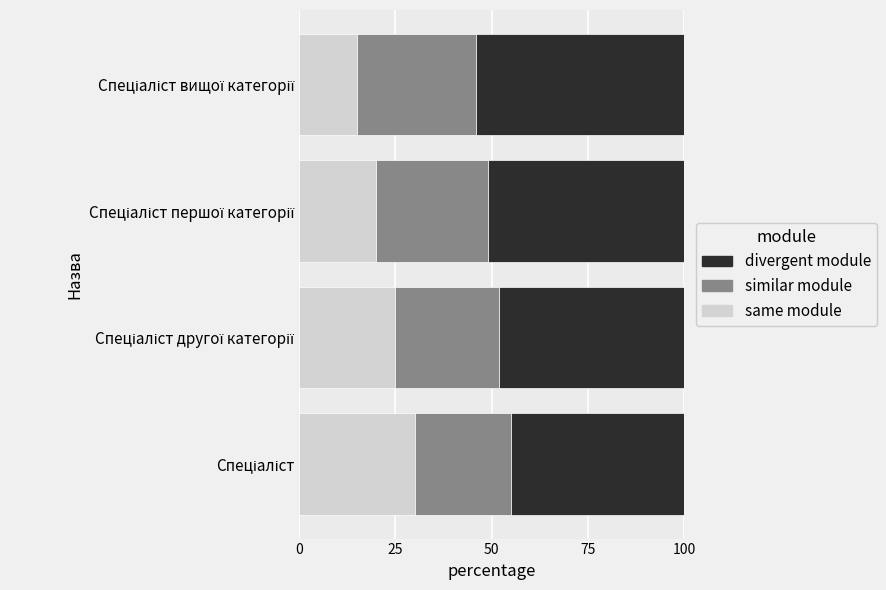

What is the difference between the maximum and minimum values in the same module series?

15